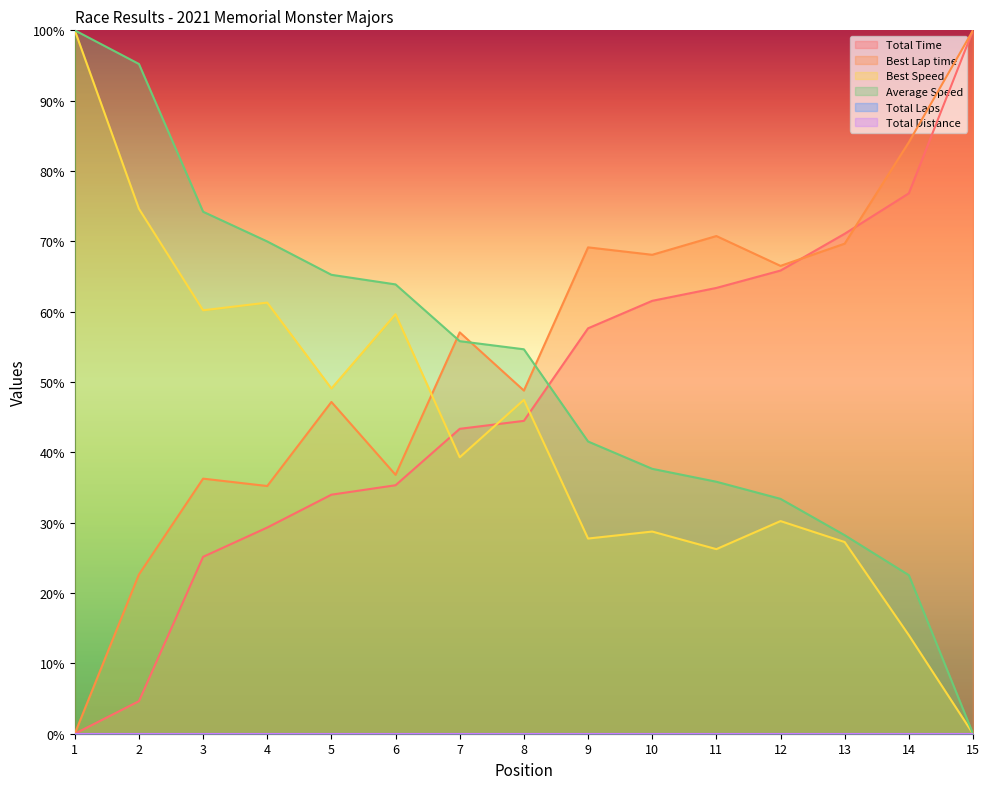

Does the chart display data point markers on the line(s)?

No